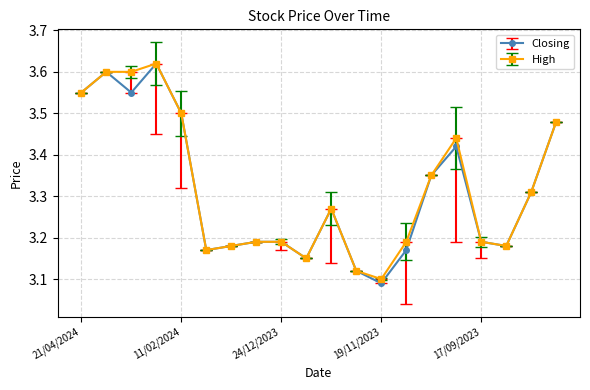

True or false: High has more than 1 interior local peaks.

True